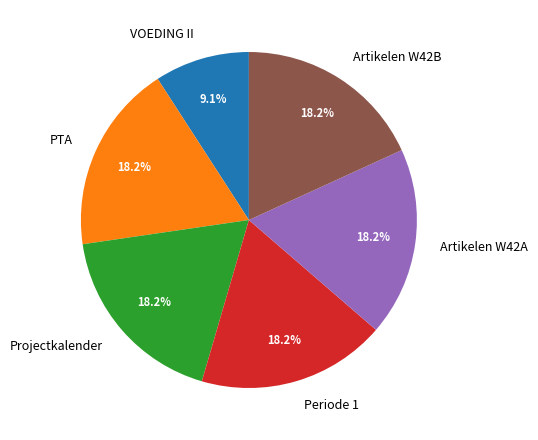

Is there any slice that represents more than half of the pie?

No